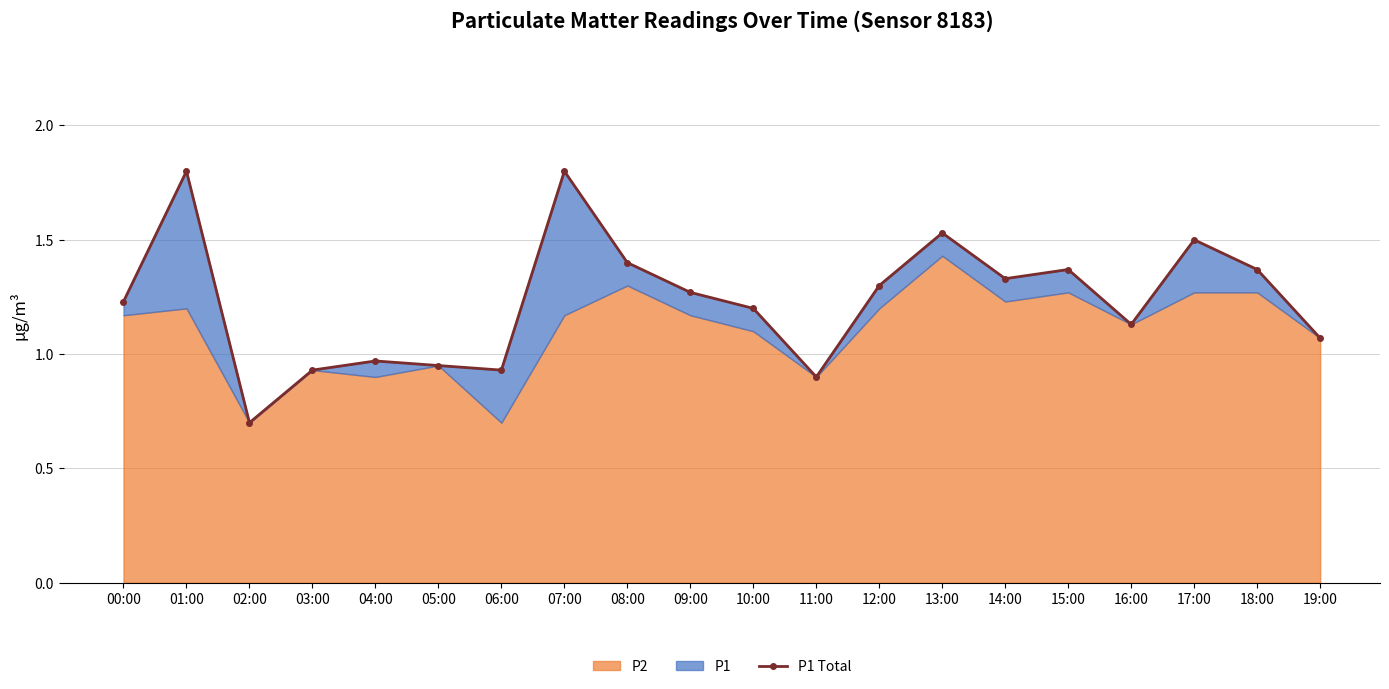

Where is the first local minimum?

02:00